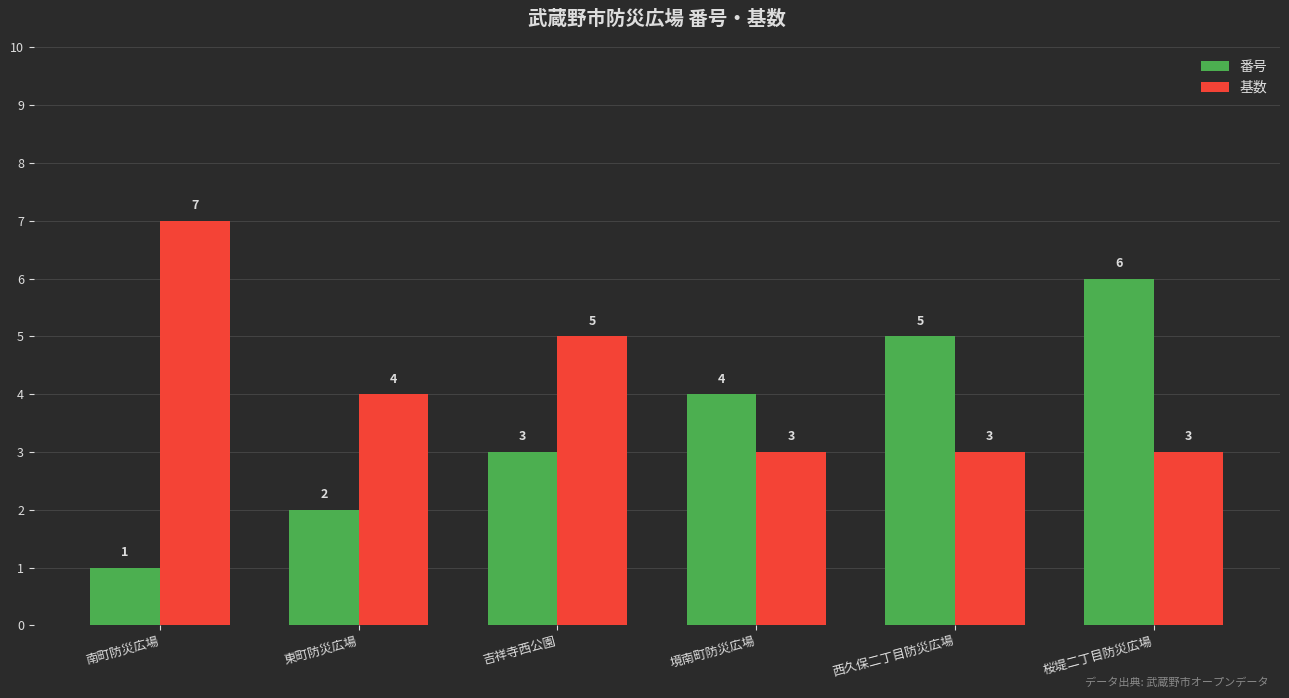

What is the difference between the highest and lowest values at 南町防災広場?

6